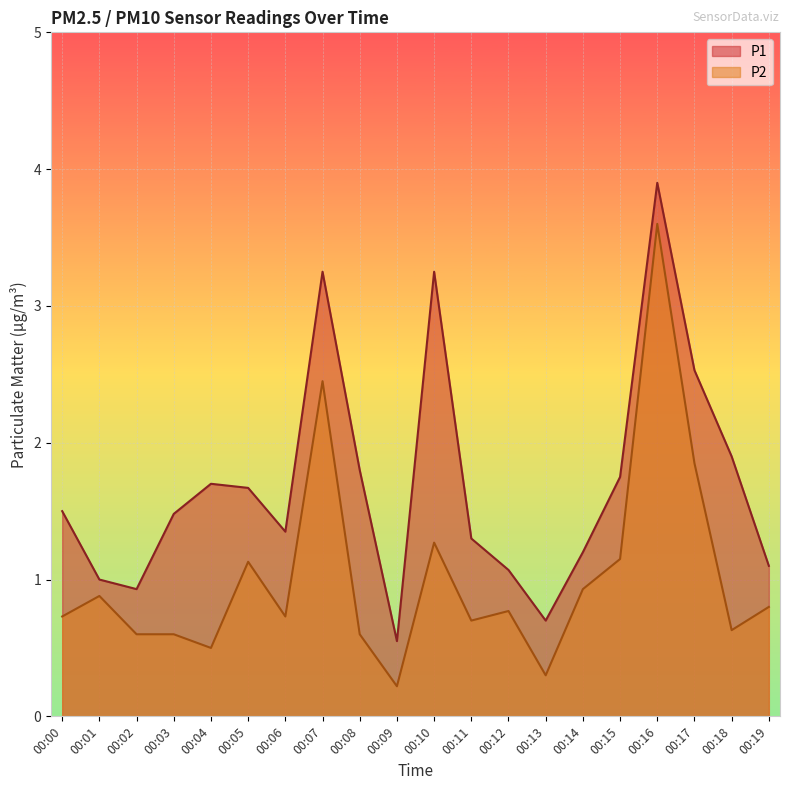

What is the difference between the P1 values at 00:12 and 00:15?

0.7